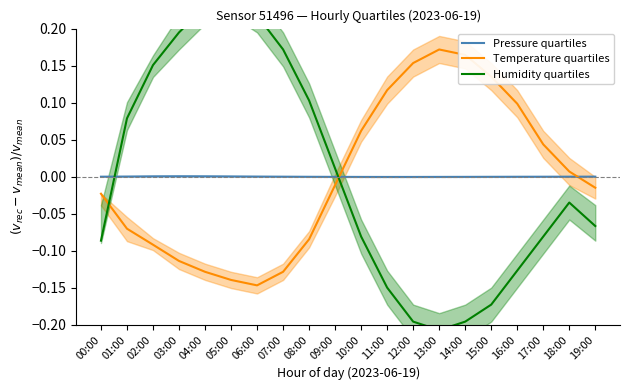

What is the label of the 20th point from the left?

19:00